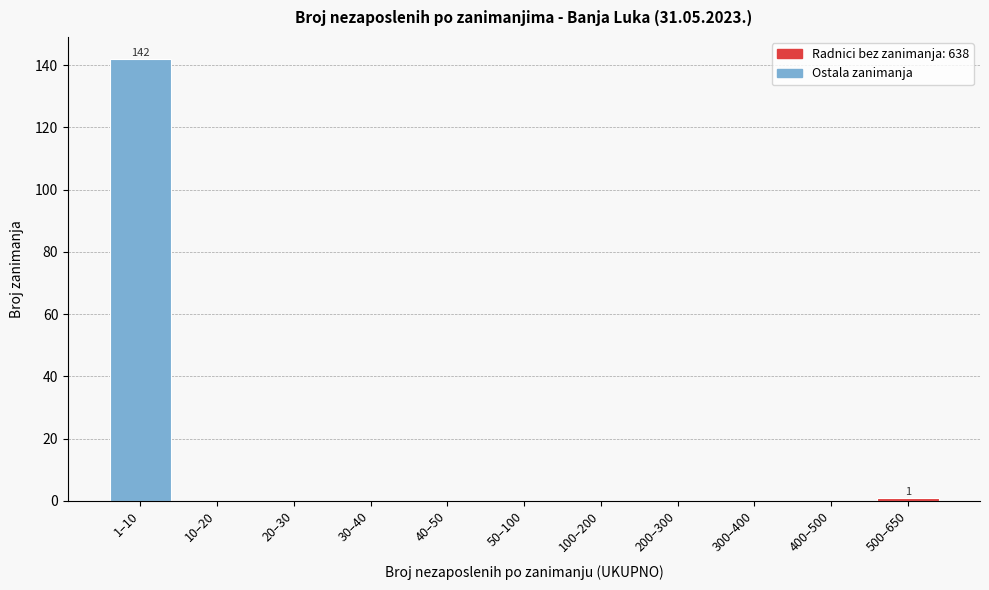

Reading left to right, transcribe all the data shown in this chart.

1–10=142	10–20=0	20–30=0	30–40=0	40–50=0	50–100=0	100–200=0	200–300=0	300–400=0	400–500=0	500–650=1